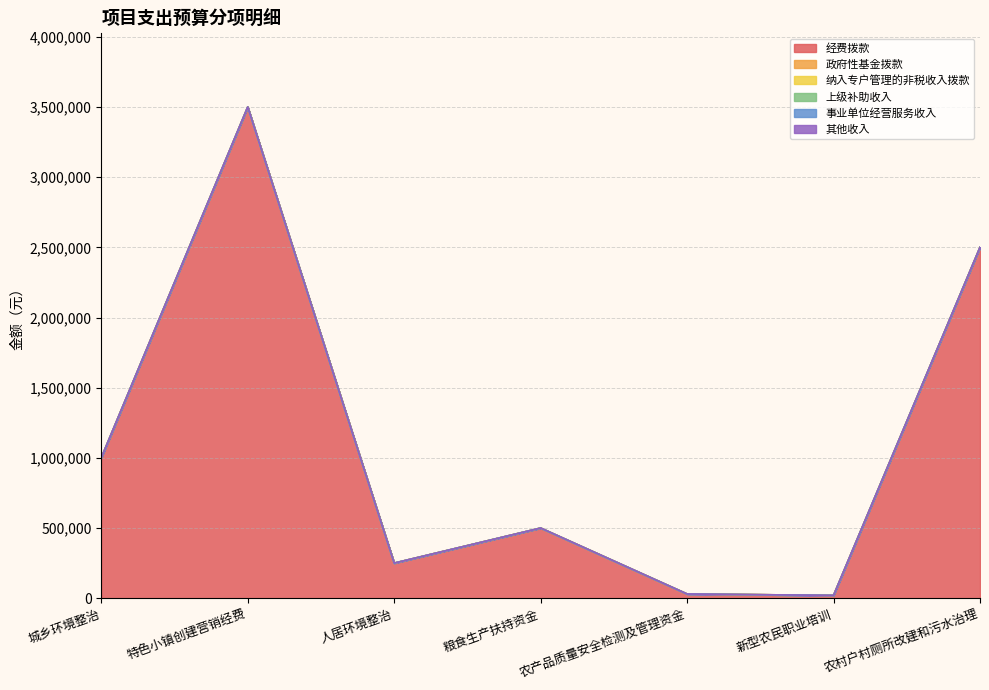

What is the total value across all series at 特色小镇创建营销经费?

3500000